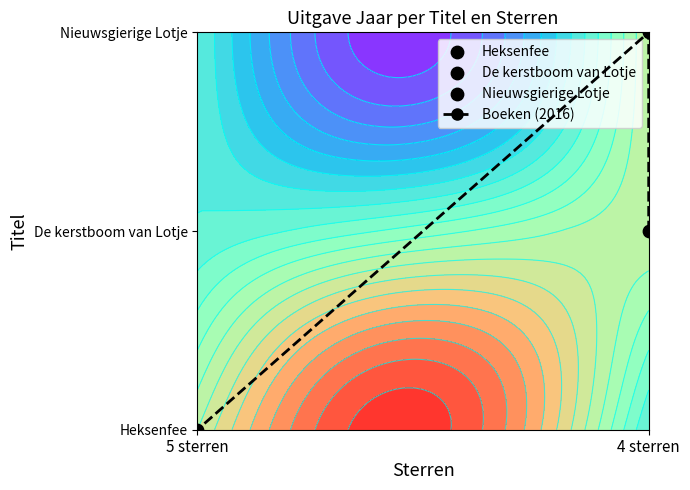

The value at 4 sterren is 2. True or false?

False